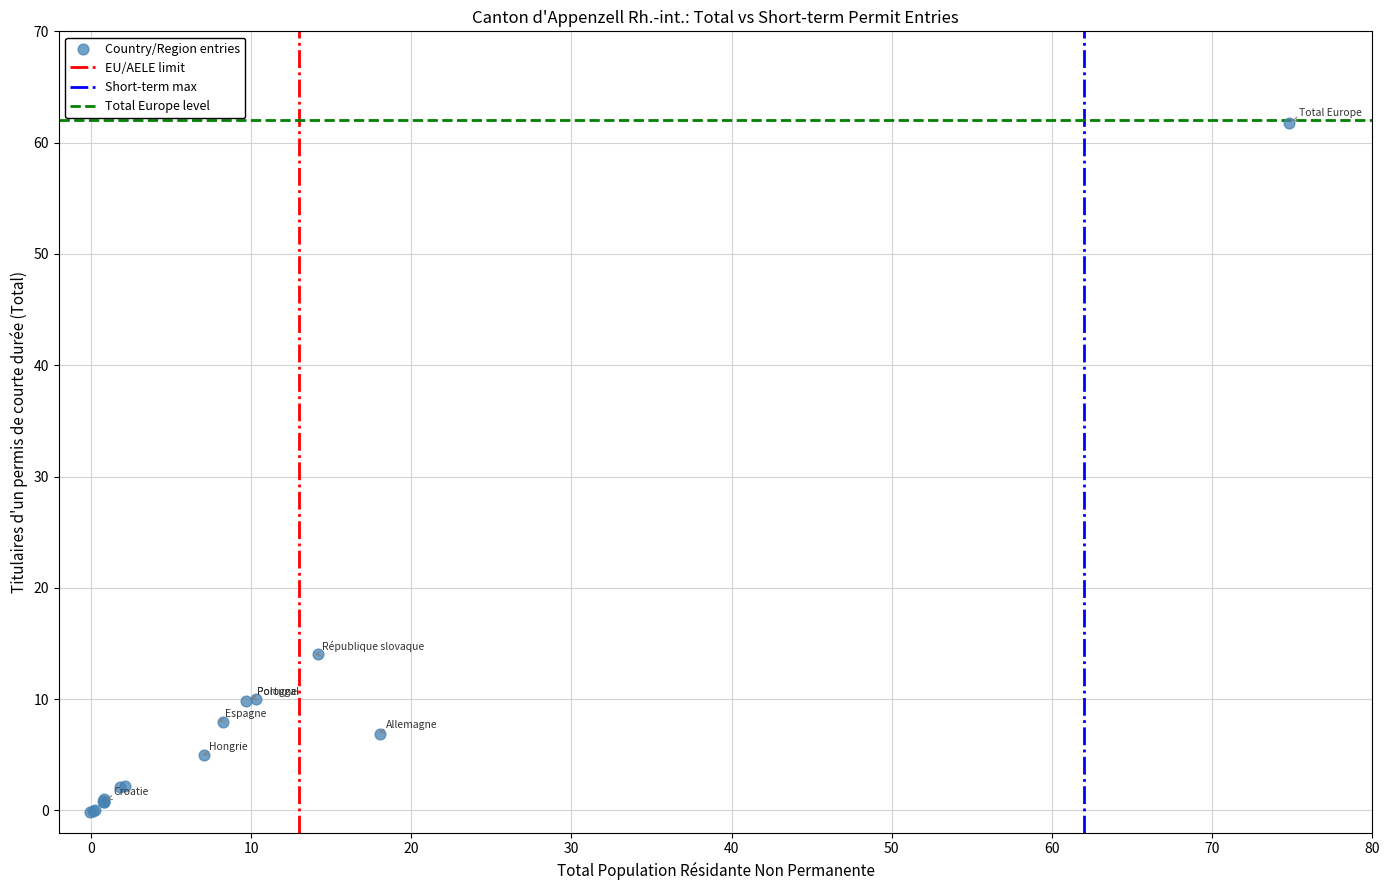

What Y value in the scatter plot is closest to 30?

14.1